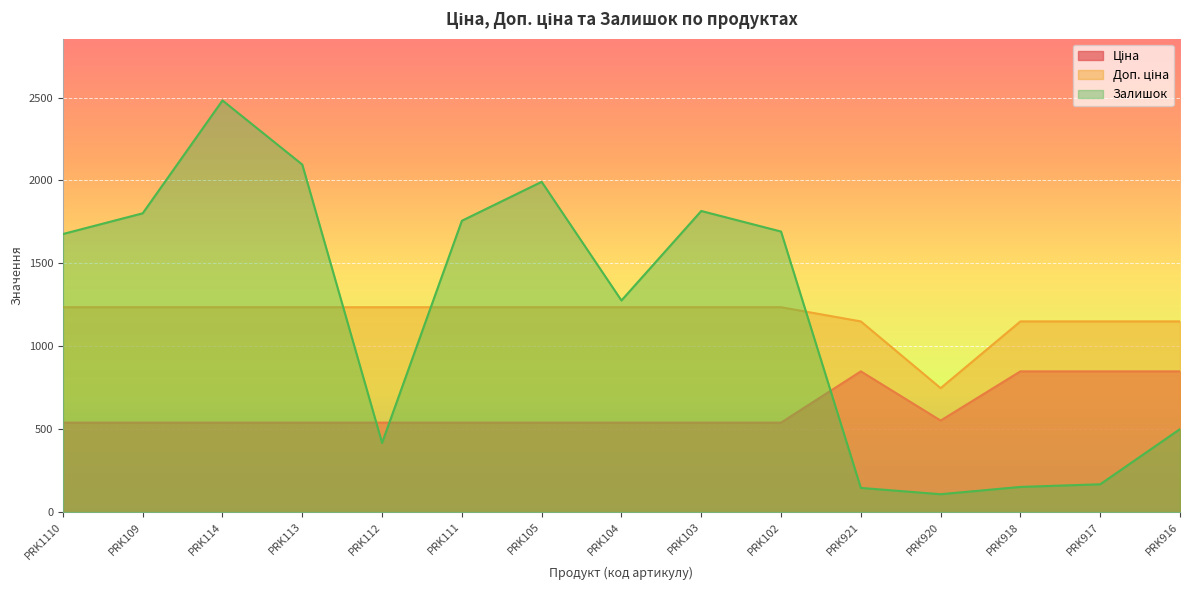

How many distinct data groups are displayed?

3